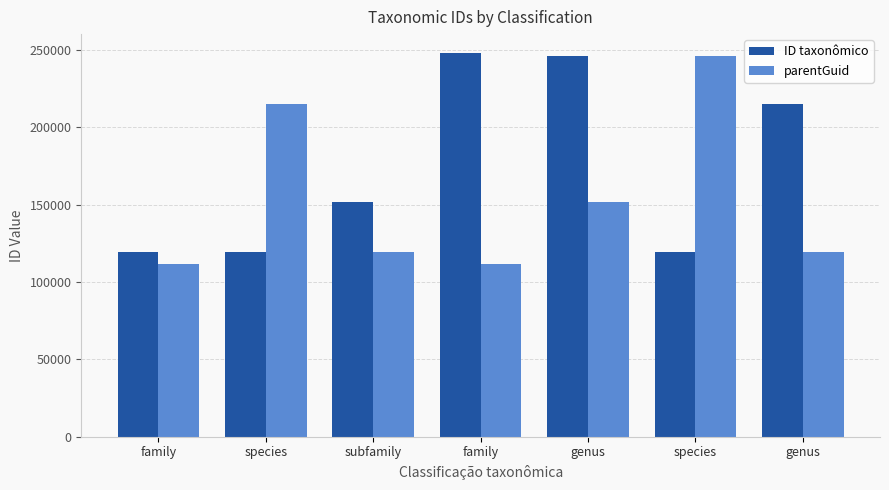

How many values in the parentGuid series are below 119131?

2